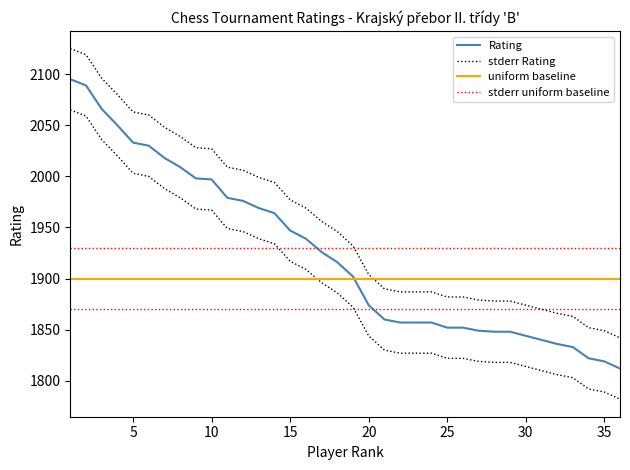

Between 22 and 6, which is larger?

6